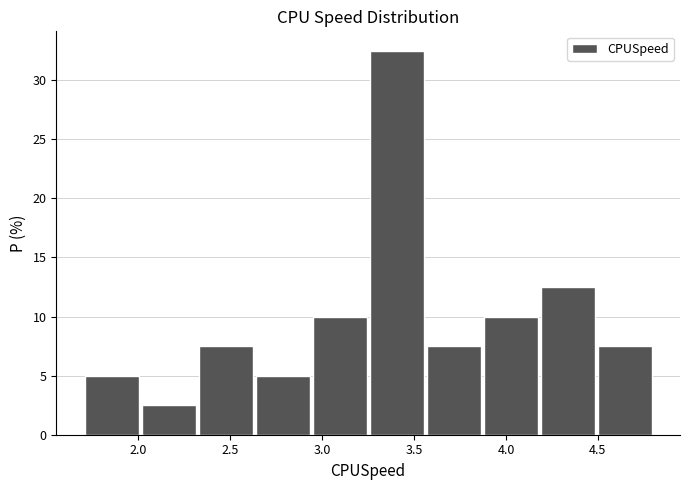

What is the height of the bar covering 2.63 to 2.94 on the x-axis? Neither the bar edges nor the heights are printed on the chart, so give them approximately, as read against the axes.

5.0